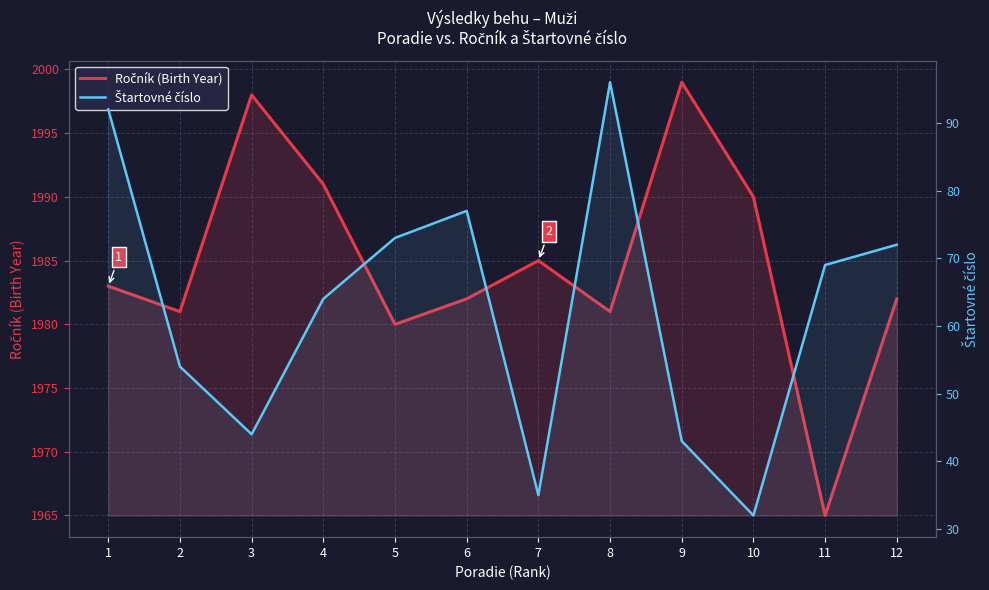

What value does the Ročník (Birth Year) series have at 6, to the nearest 5?

1980